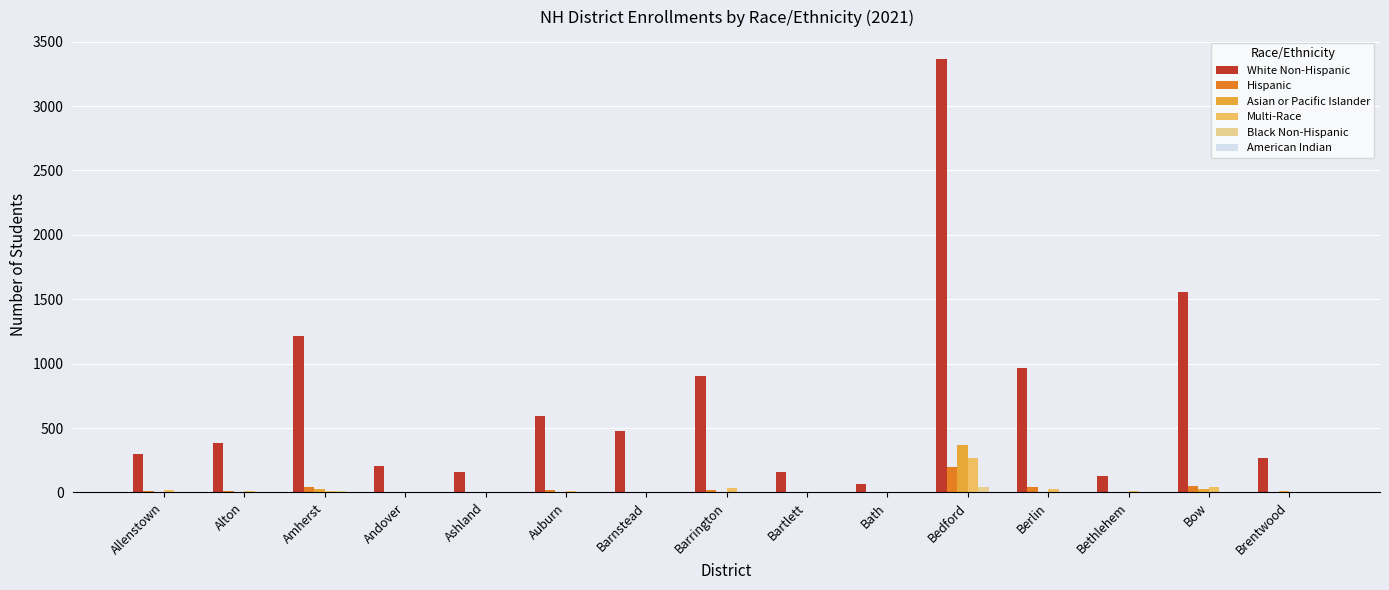

Count the number of data series in this chart.

6